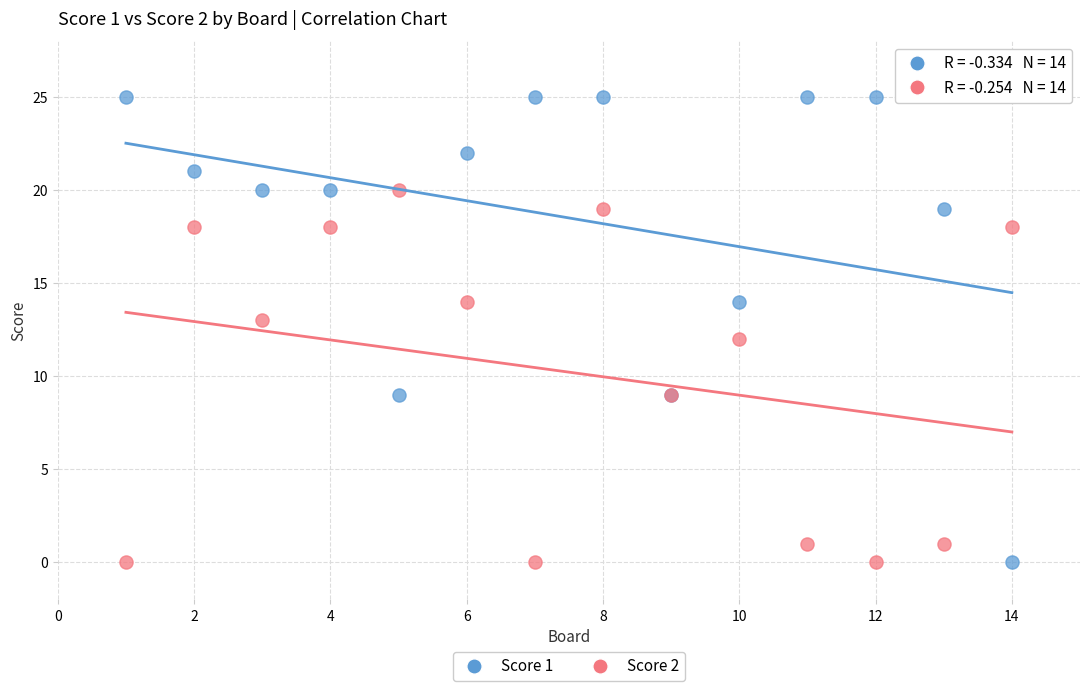

Which series reaches the maximum Y coordinate?

Score 1